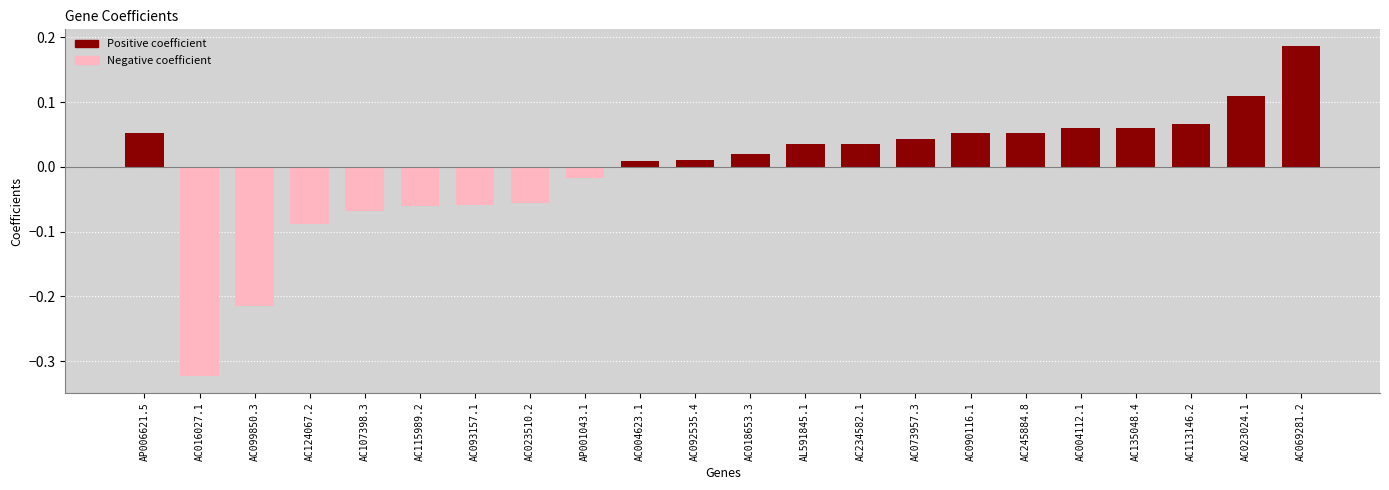

At which label does the data first exceed 0?

AP006621.5